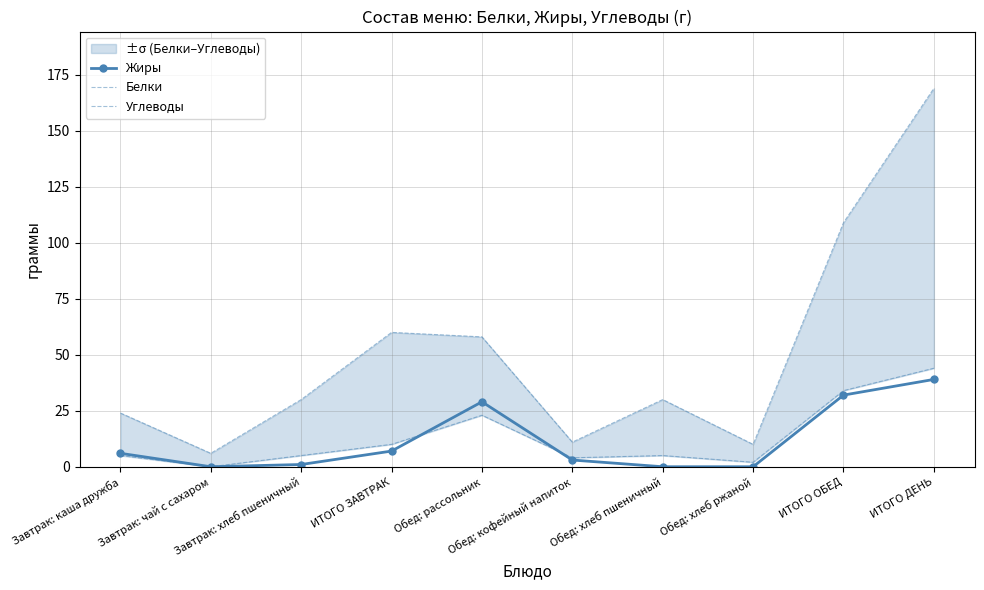

Count the number of categories in the chart.

10